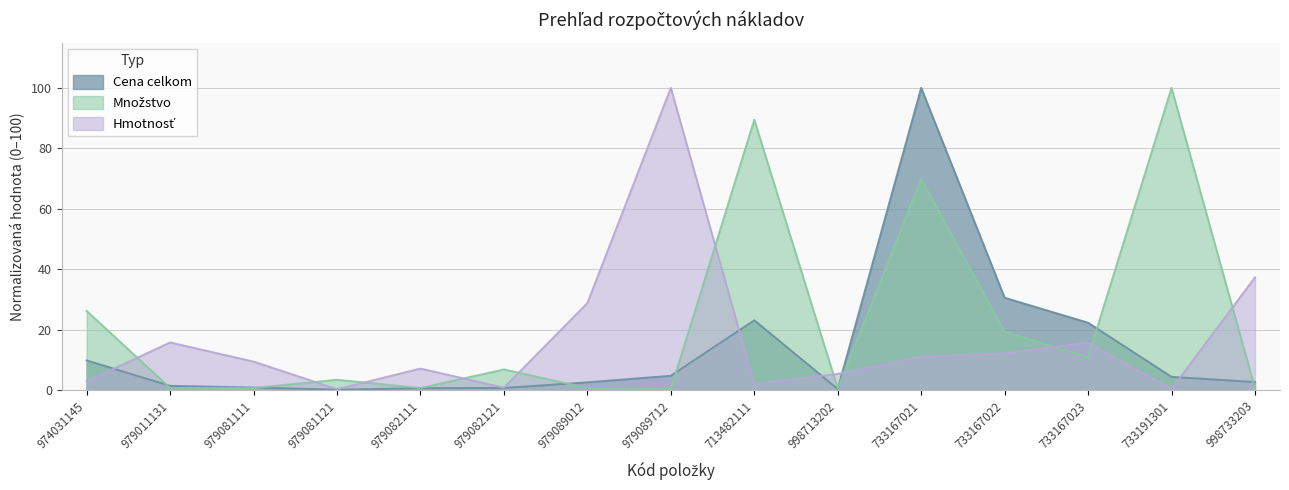

Rank the categories by Cena celkom value from highest to lowest.

733167021, 733167022, 713482111, 733167023, 974031145, 979089712, 733191301, 998733203, 979089012, 979011131, 979081111, 979082121, 979082111, 998713202, 979081121